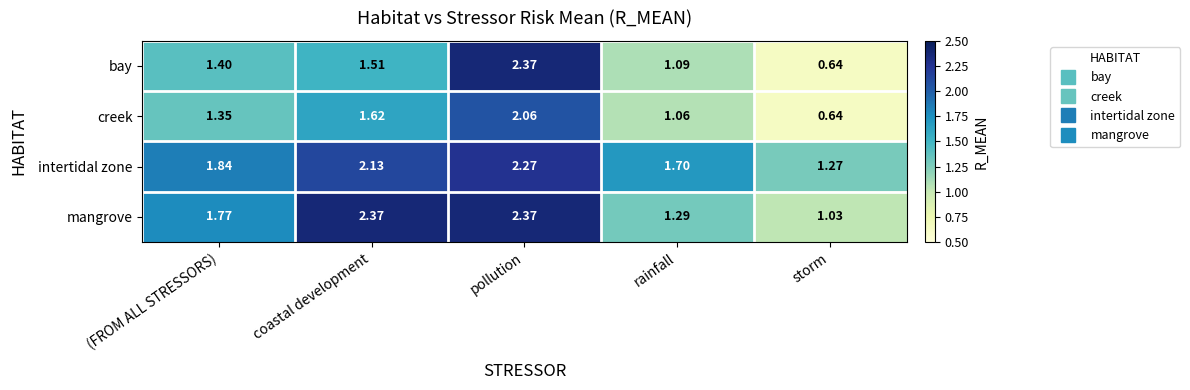

List the labels in order of creek value, largest first.

pollution, coastal development, (FROM ALL STRESSORS), rainfall, storm